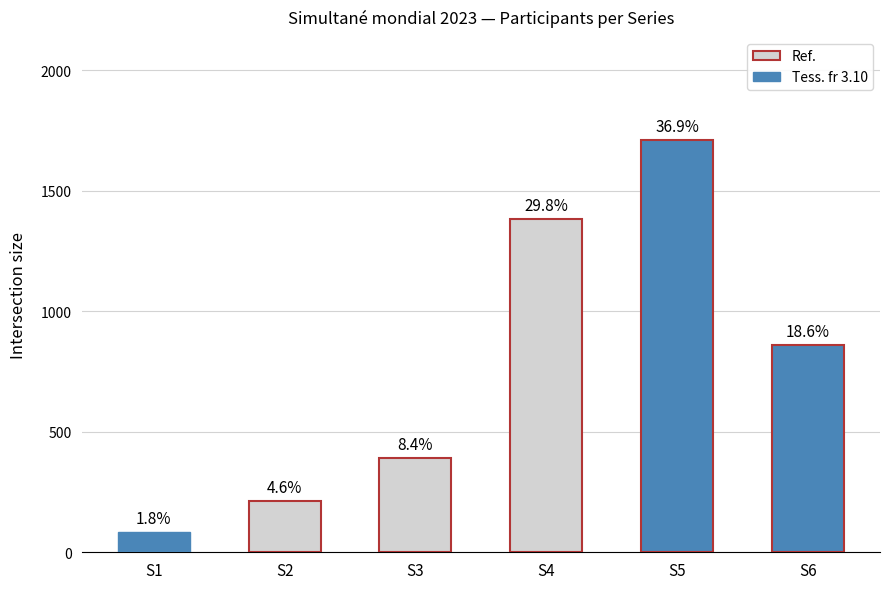

What is the sum of the values at S5 and S6?

2572